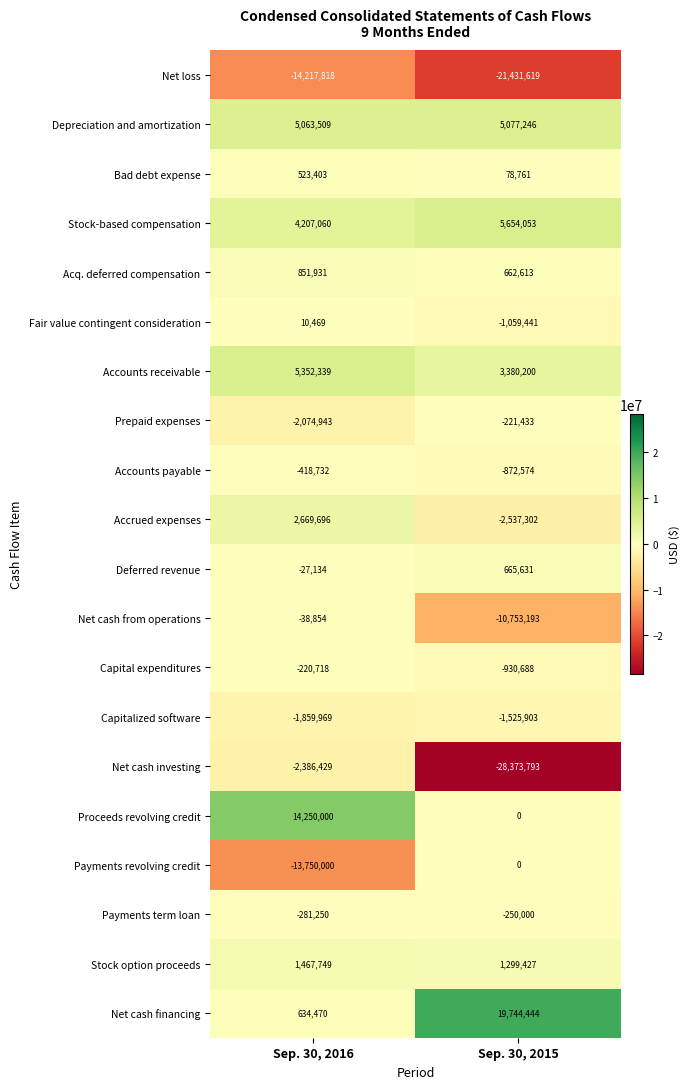

What is the sum of all Deferred revenue values?

638497